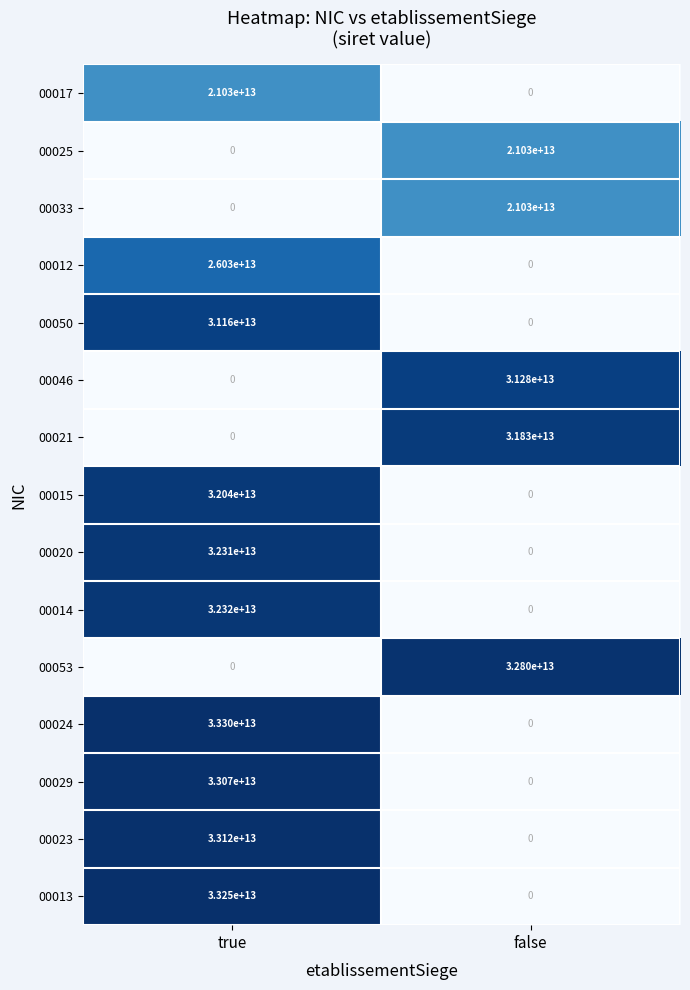

Rank the categories by 00020 value from highest to lowest.

true, false